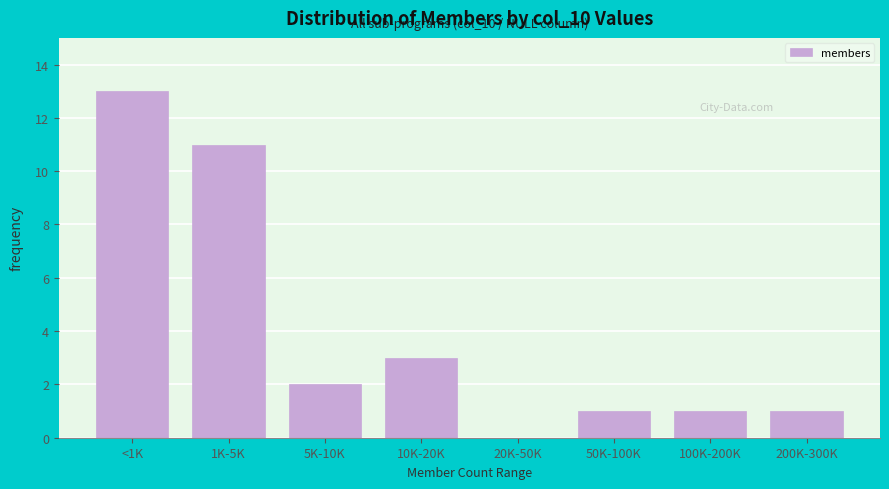

Reading left to right, list all the values displayed in this chart.

<1K=13	1K-5K=11	5K-10K=2	10K-20K=3	20K-50K=0	50K-100K=1	100K-200K=1	200K-300K=1